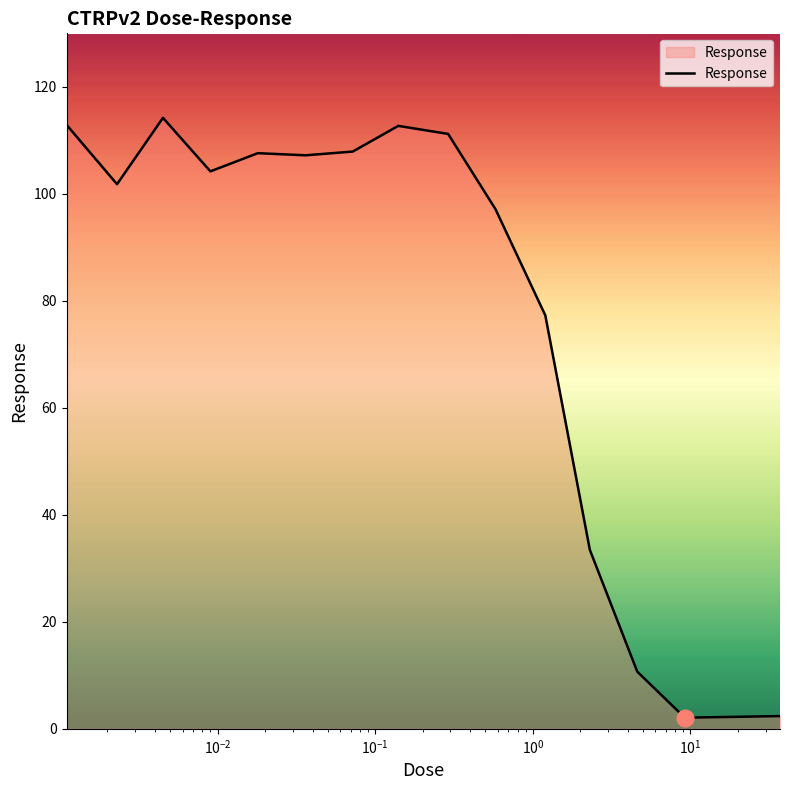

What is the greatest value displayed?

114.2